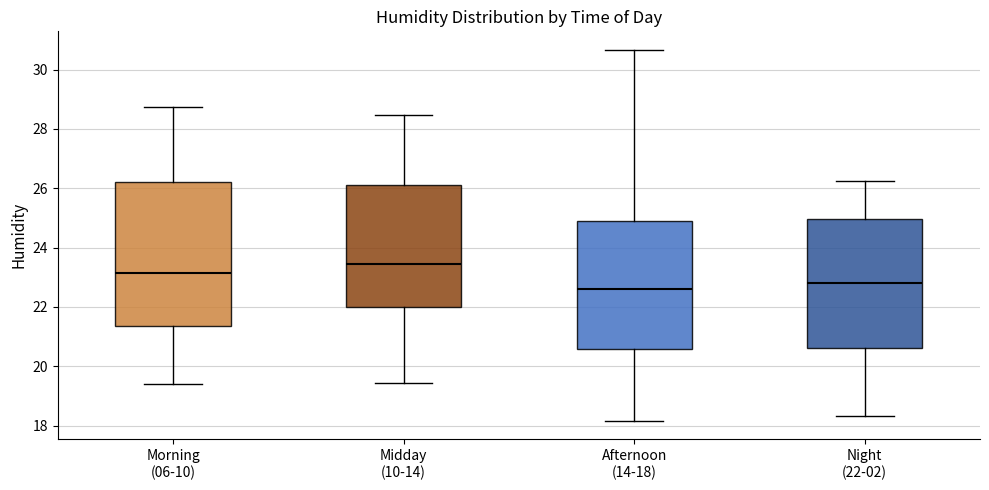

Where is the upper edge of the box for Afternoon (14-18) on the y-axis? The values are not printed on the chart, so give them approximately, as read against the axis.

24.8